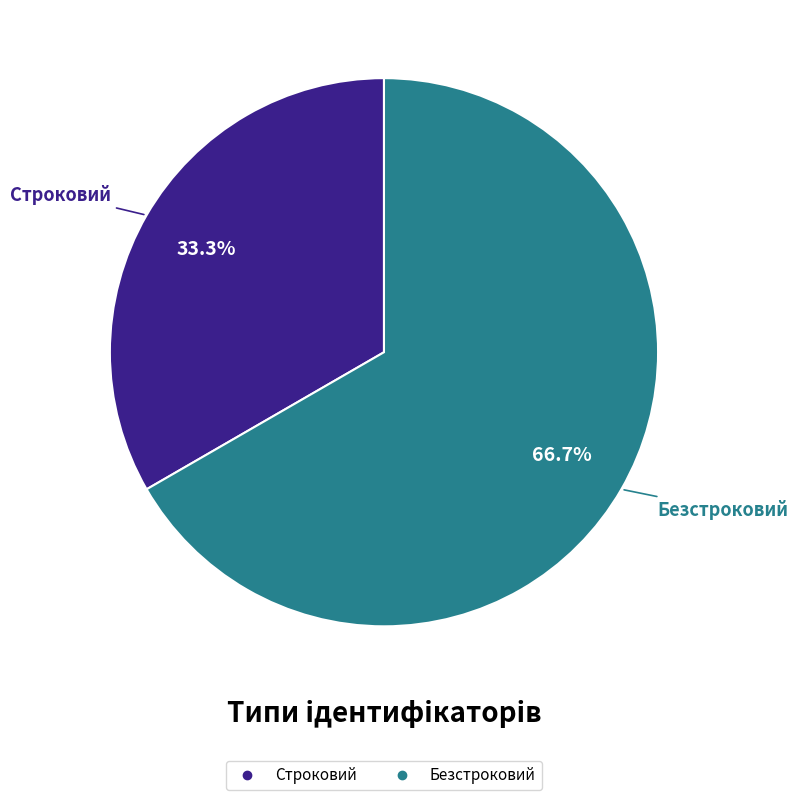

Does any single category account for the majority?

Yes